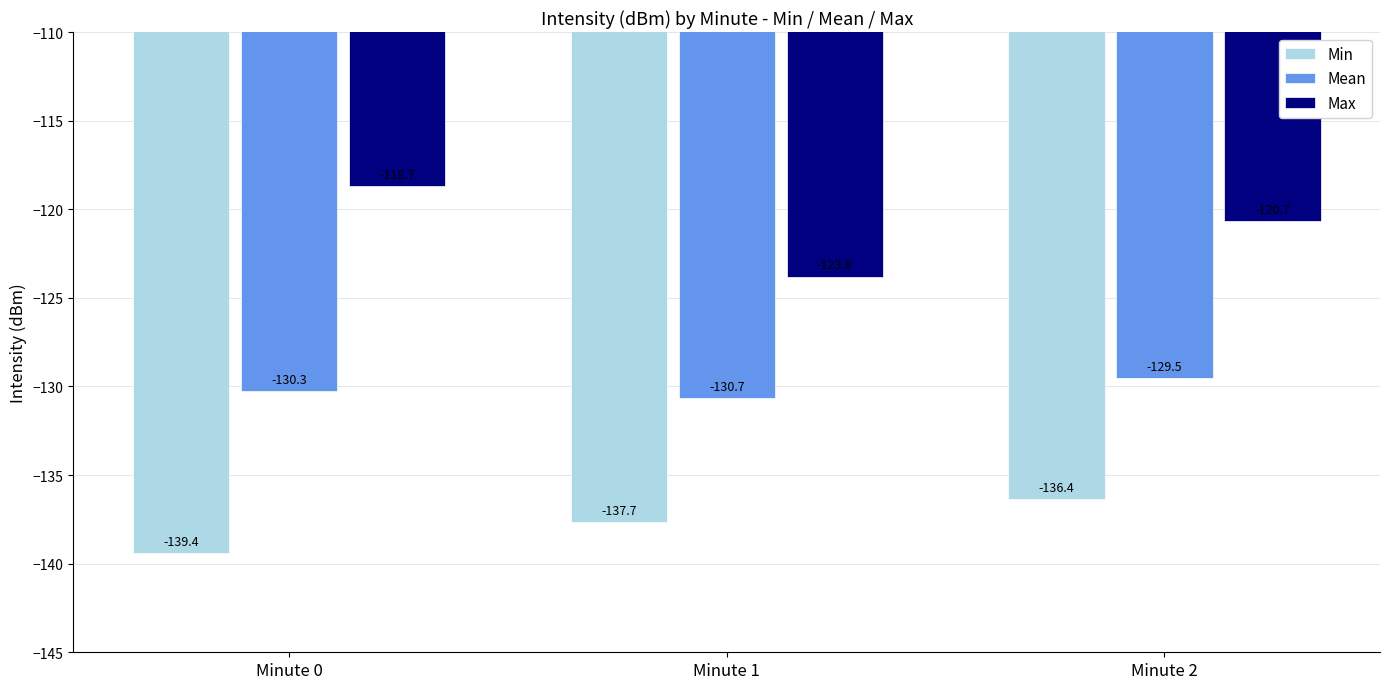

At which category is the sum across all series the highest?

Minute 2